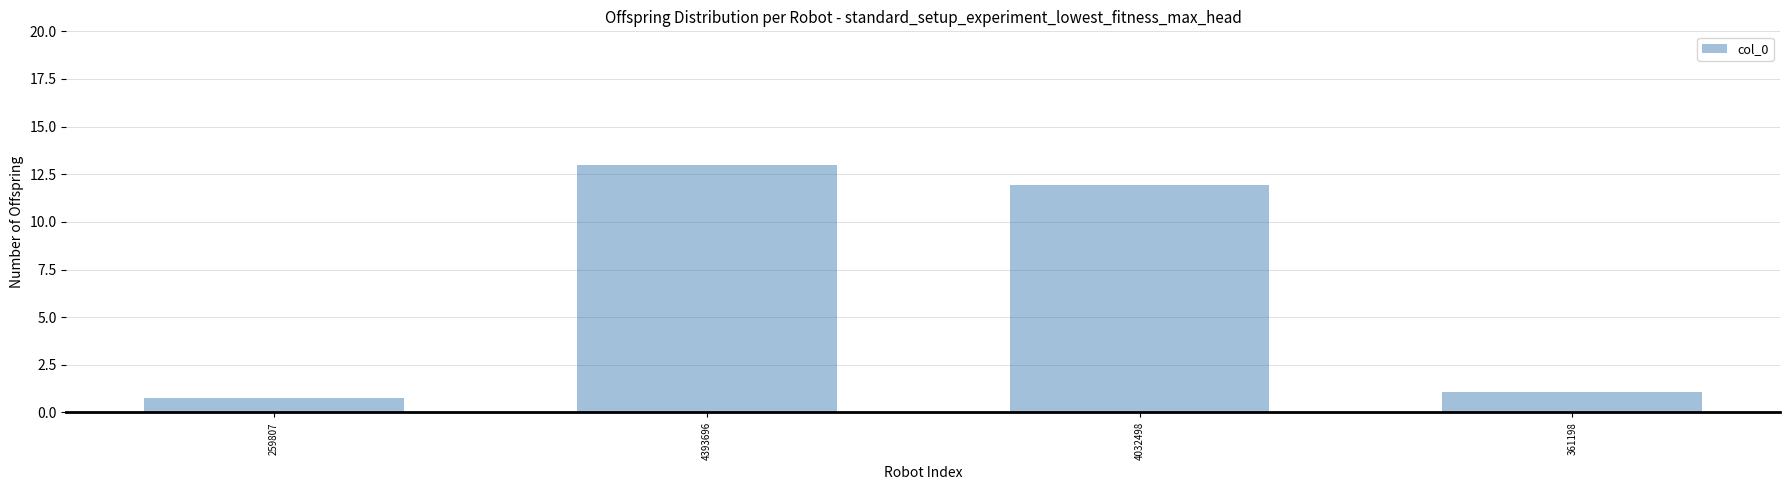

List the labels in order of value, largest first.

4393696, 4032498, 361198, 259807